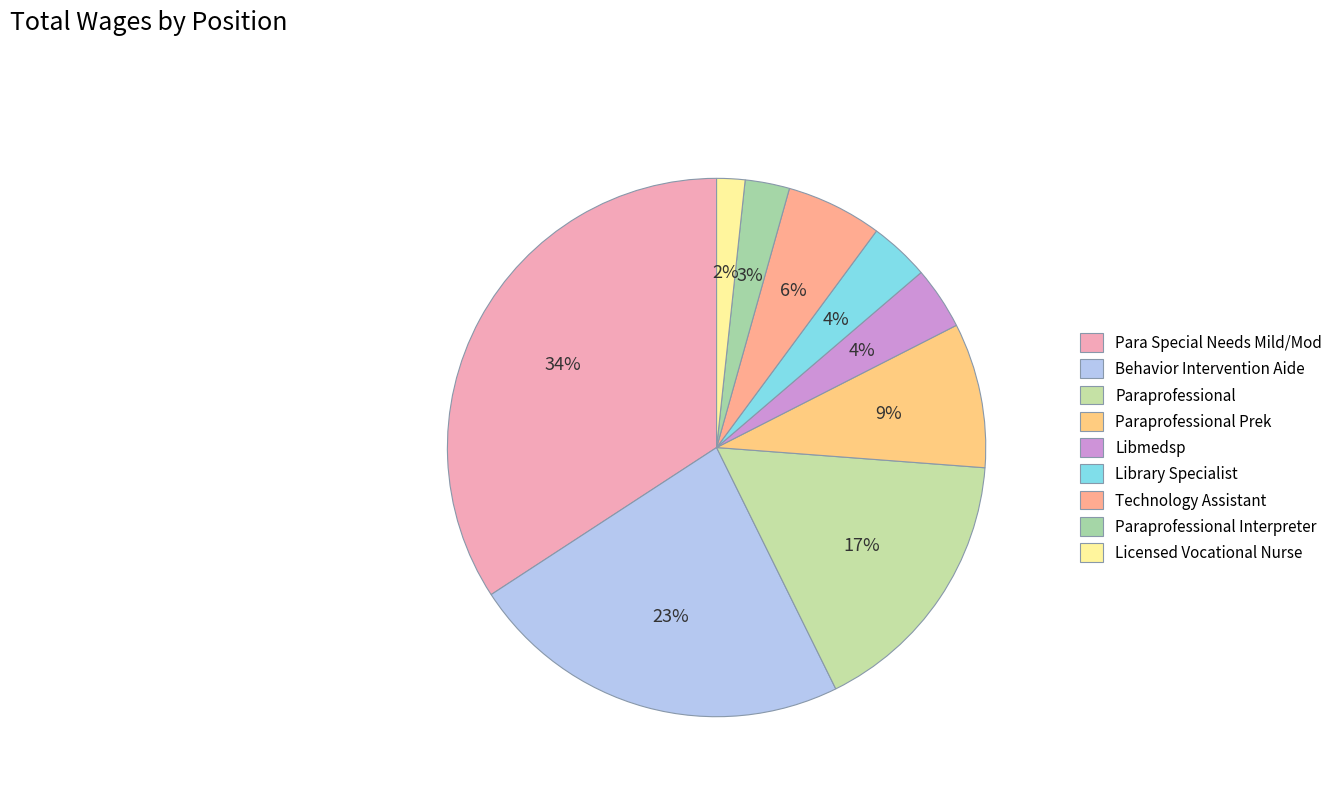

Which has a higher value, Licensed Vocational Nurse or Para Special Needs Mild/Mod?

Para Special Needs Mild/Mod